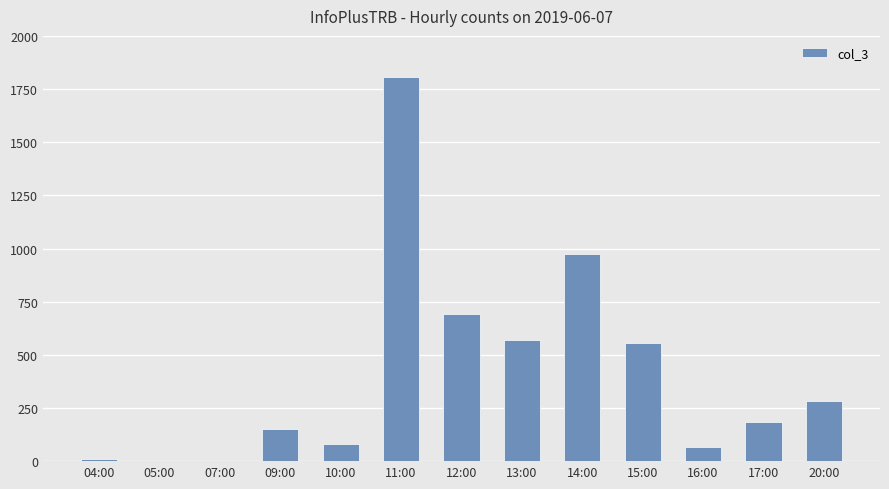

What is the difference between the values at 12:00 and 11:00?

1118